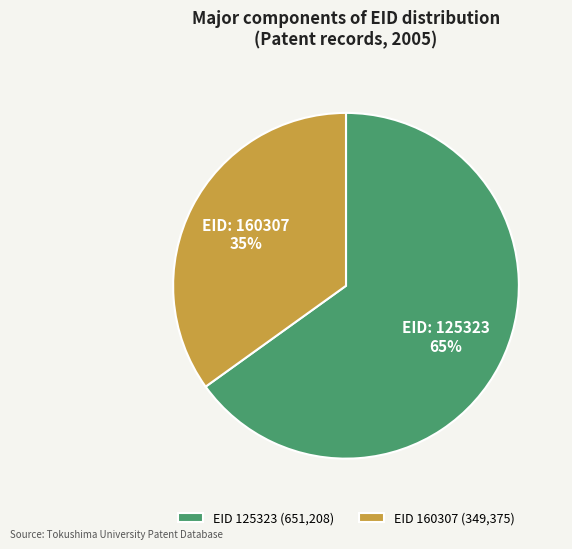

Which category has the biggest portion of the pie?

EID 125323 (651,208)